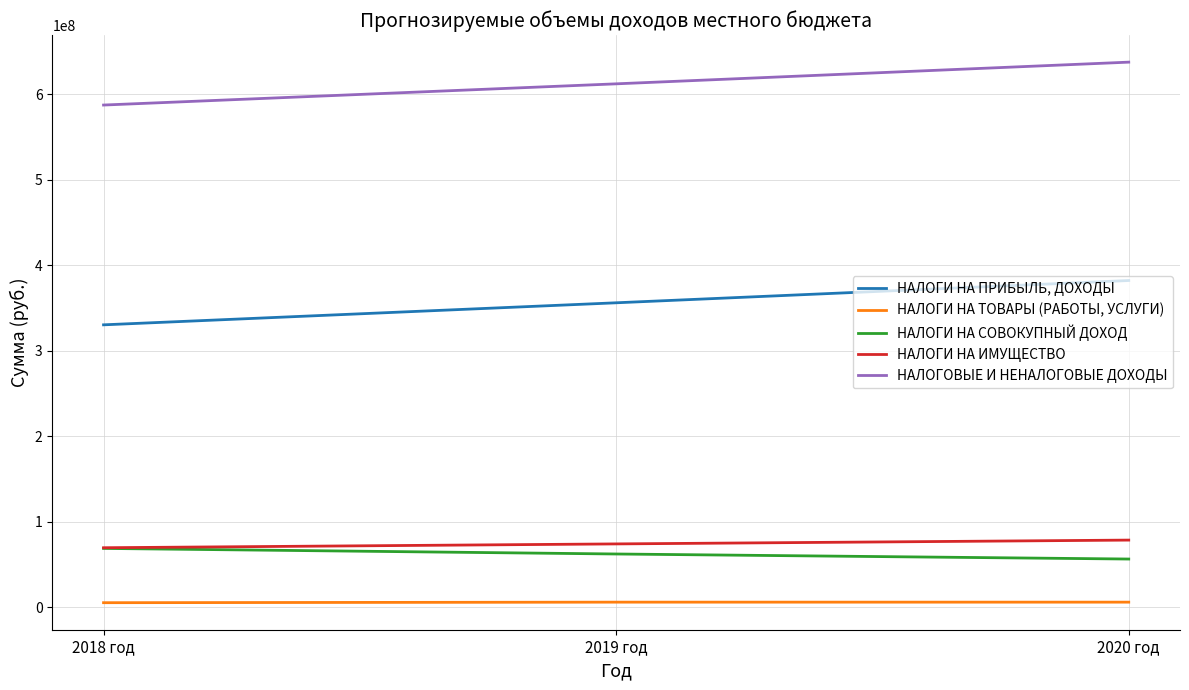

At which label does НАЛОГИ НА ПРИБЫЛЬ, ДОХОДЫ reach its peak?

2020 год